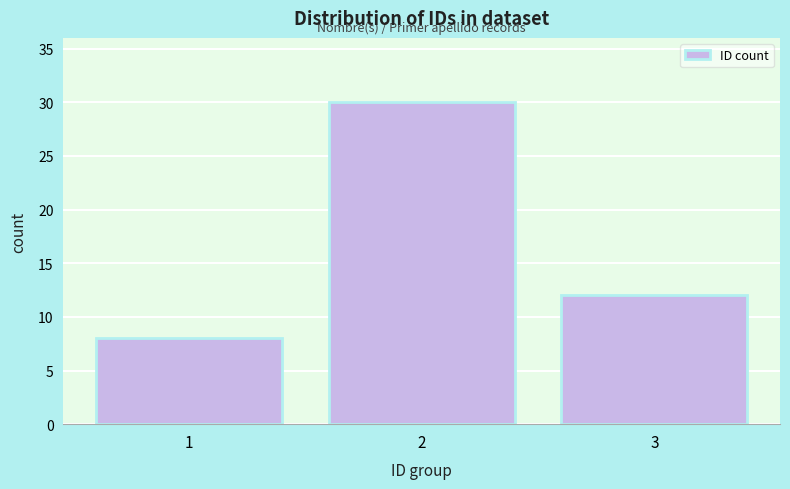

Reading right to left, list all the values displayed in this chart.

3=12	2=30	1=8